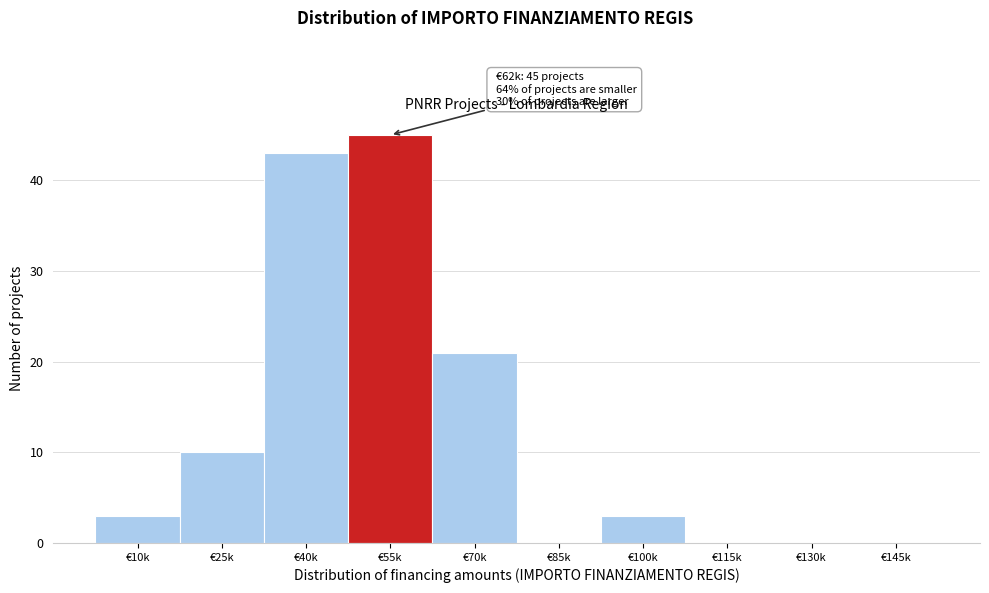

Reading left to right, what are all the values shown in this chart?

€10k=3	€25k=10	€40k=43	€55k=45	€70k=21	€85k=0	€100k=3	€115k=0	€130k=0	€145k=0